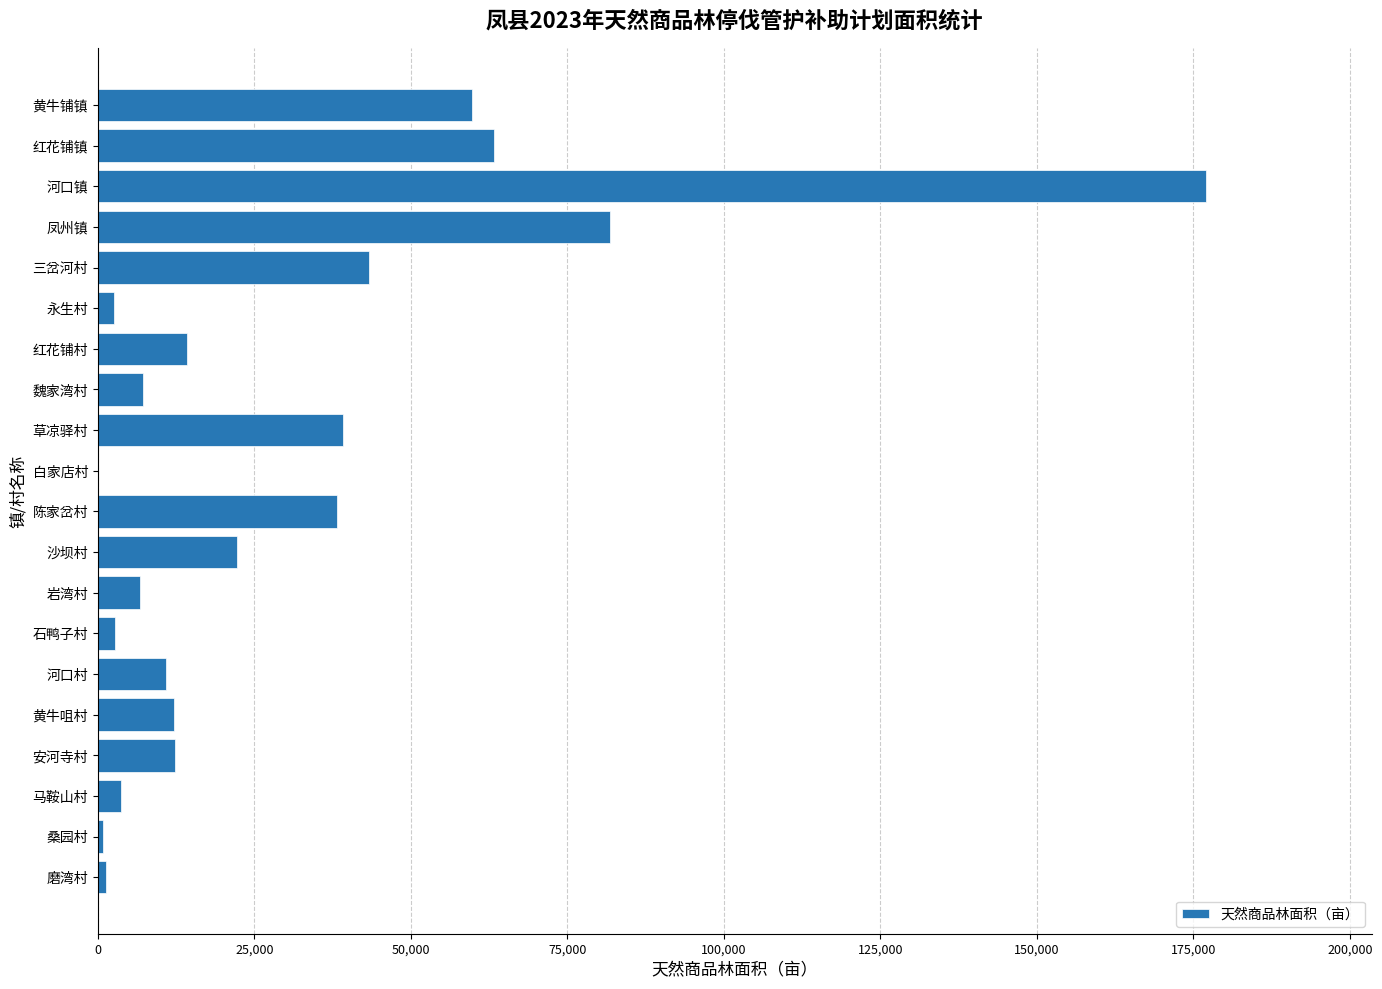

At which label is the value closest to 88501?

凤州镇